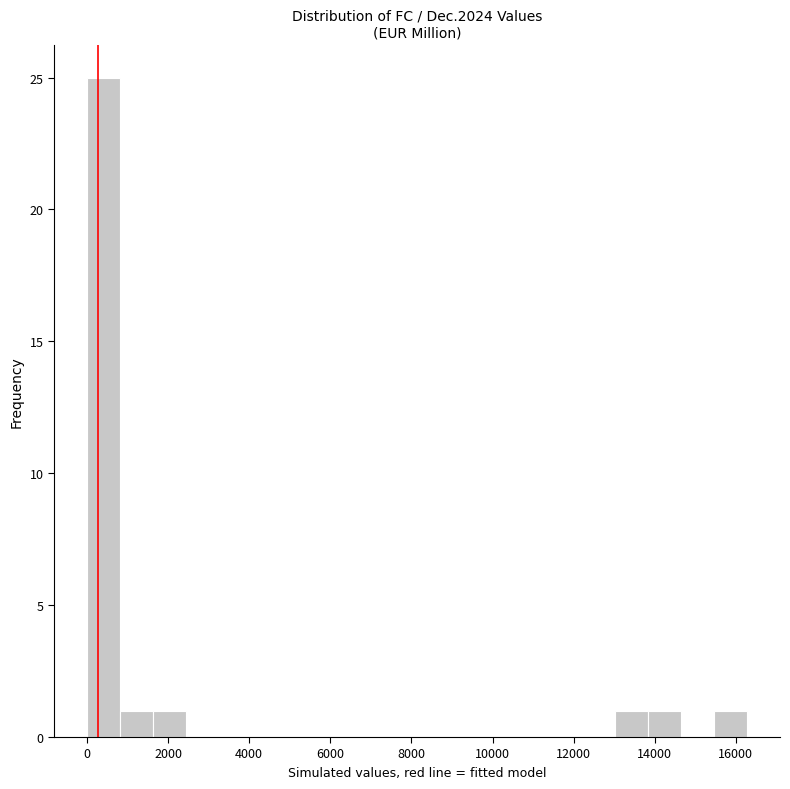

Reading left to right, list every bar in this chart as the range it spans on the x-axis followed by its height. Neither the bar edges nor the heights are printed on the chart, so give them approximately, as read against the axes.

0 to 800: 25
800 to 1600: 1
1600 to 2400: 1
2400 to 3200: 0
3200 to 4000: 0
4000 to 4800: 0
4800 to 5600: 0
5600 to 6600: 0
6600 to 7400: 0
7400 to 8200: 0
8200 to 9000: 0
9000 to 9800: 0
9800 to 10600: 0
10600 to 11400: 0
11400 to 12200: 0
12200 to 13000: 0
13000 to 13800: 1
13800 to 14600: 1
14600 to 15400: 0
15400 to 16200: 1